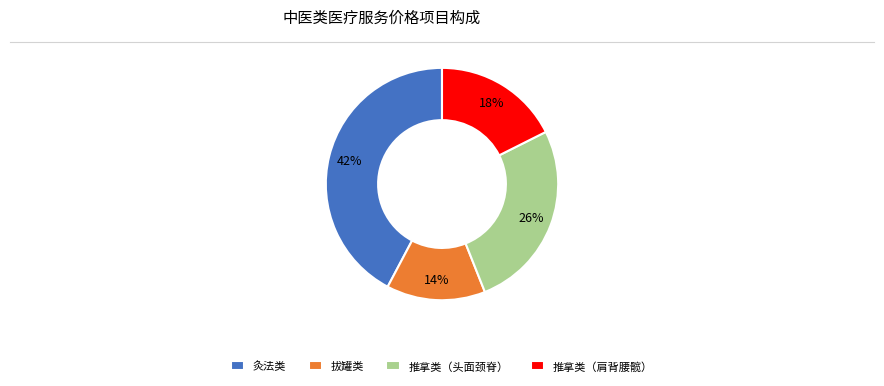

Rank the categories by value from lowest to highest.

拔罐类, 推拿类（肩背腰髋）, 推拿类（头面颈脊）, 灸法类